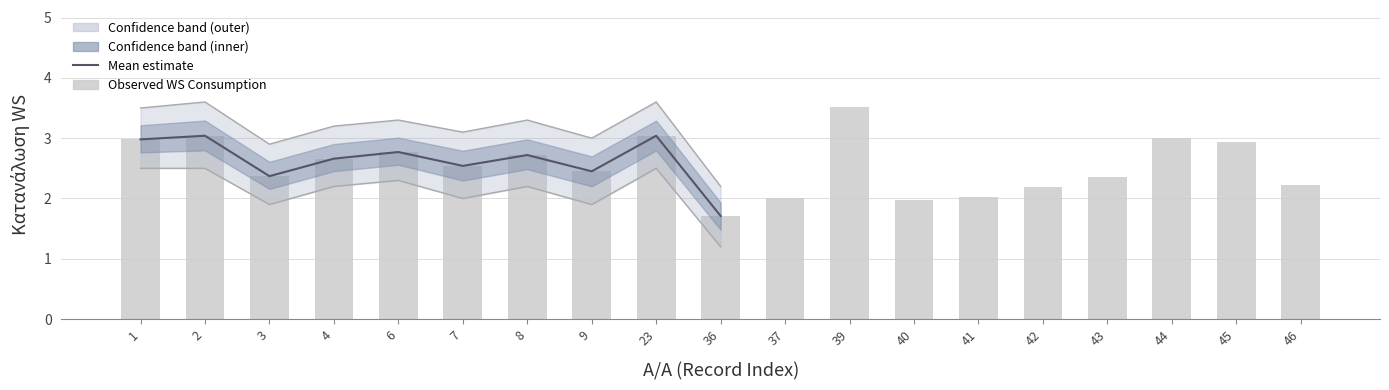

Are the bars horizontal?

No